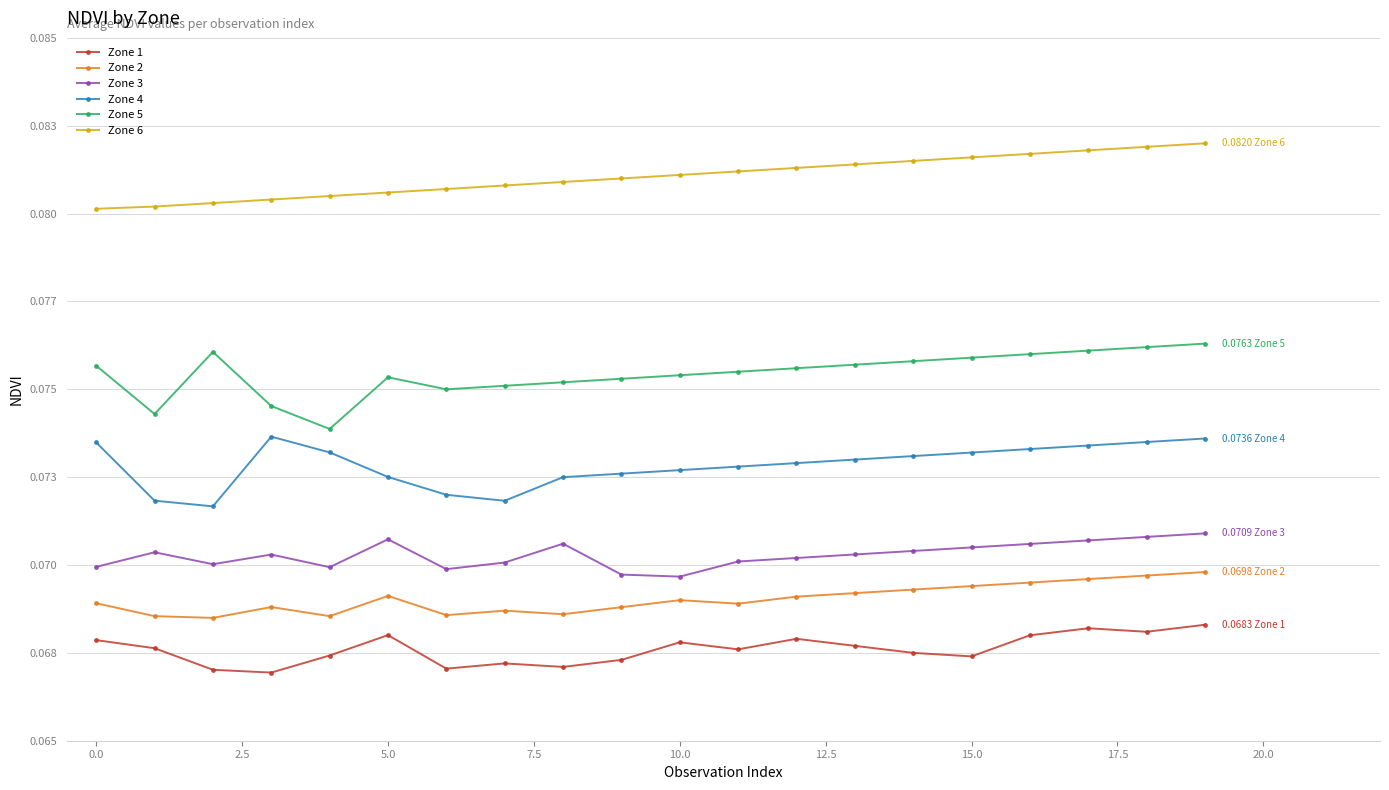

Does the chart have visible grid lines?

Yes